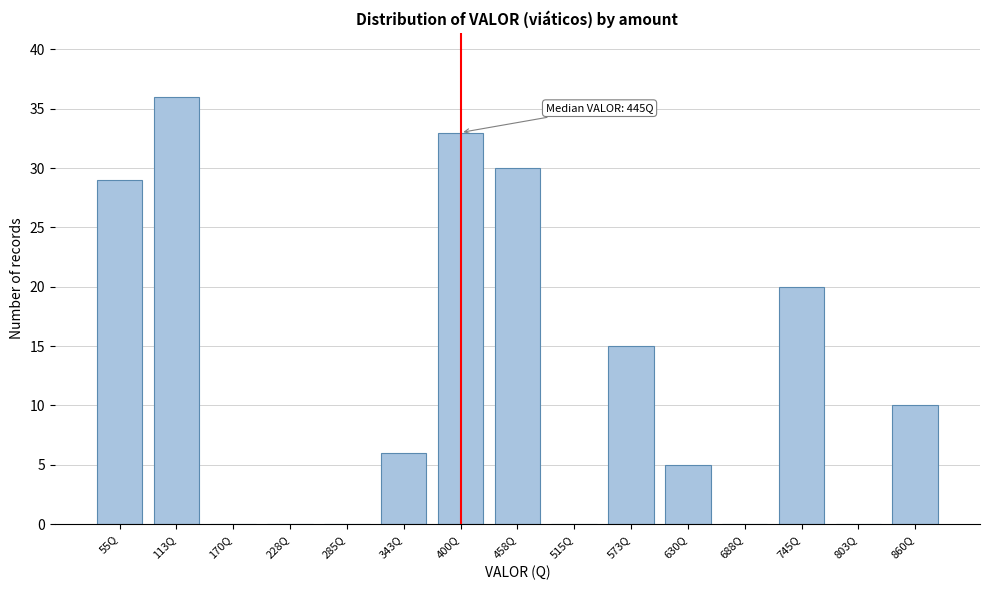

Reading right to left, what are all the values shown in this chart?

860Q=10	803Q=0	745Q=20	688Q=0	630Q=5	573Q=15	515Q=0	458Q=30	400Q=33	343Q=6	285Q=0	228Q=0	170Q=0	113Q=36	55Q=29